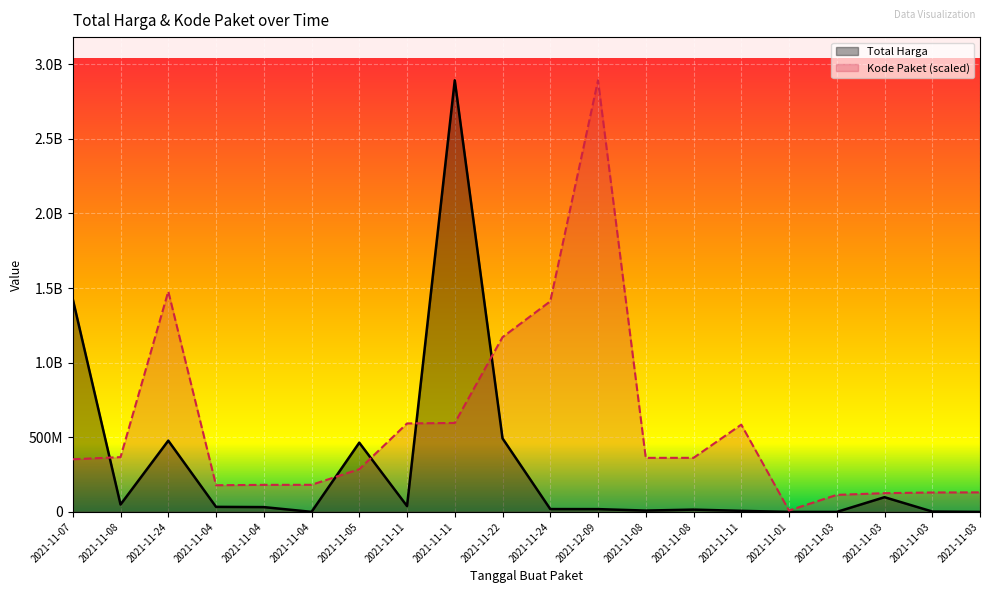

True or false: Total Harga has more than 0 interior local peaks.

True